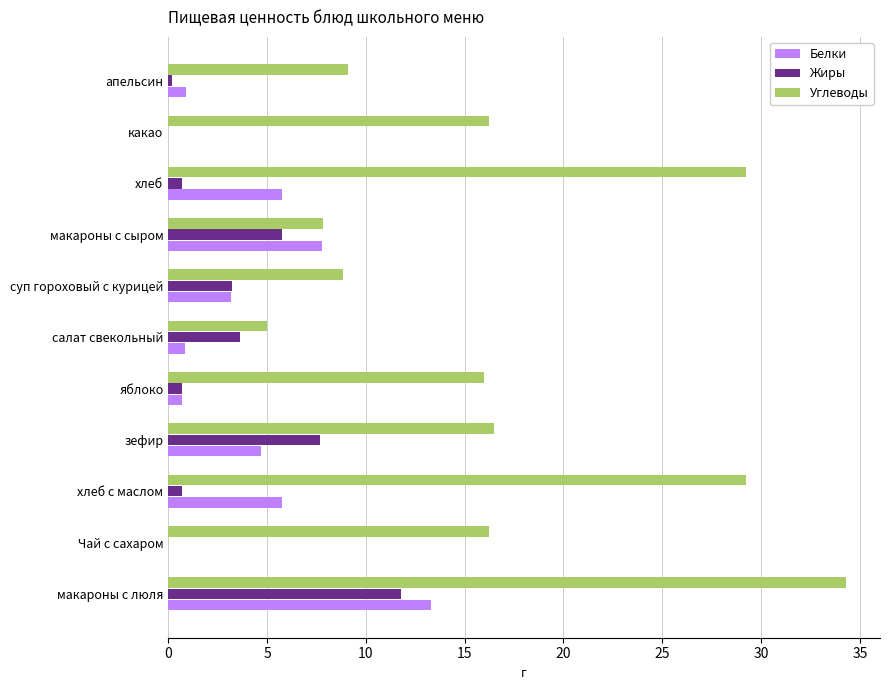

What is the maximum value shown in the chart?

34.3